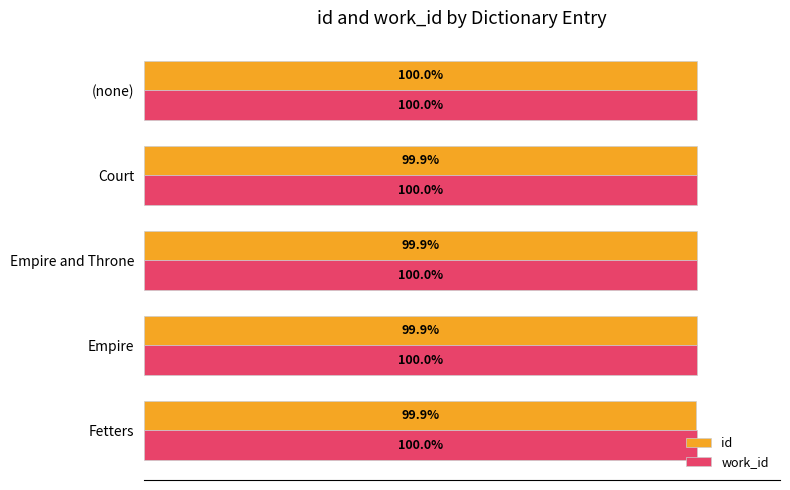

List the series in order of their overall mean, highest first.

work_id, id